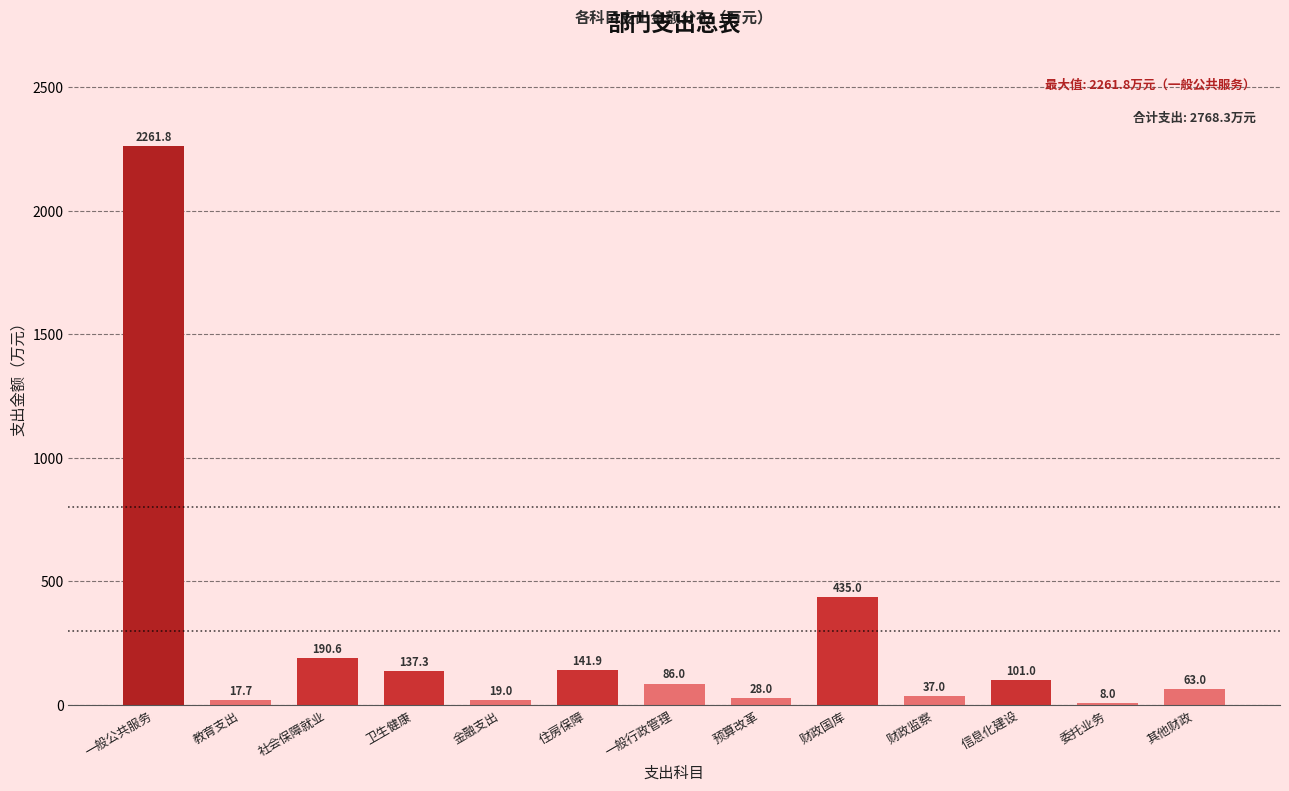

Reading right to left, what are all the values shown in this chart?

其他财政=63.0	委托业务=8.0	信息化建设=101.0	财政监察=37.0	财政国库=435.0	预算改革=28.0	一般行政管理=86.0	住房保障=141.9	金融支出=19.0	卫生健康=137.3	社会保障就业=190.6	教育支出=17.7	一般公共服务=2261.8